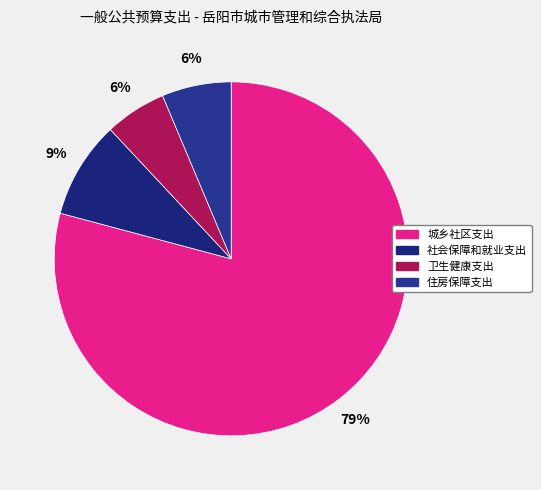

Do 卫生健康支出 and 住房保障支出 together represent more than half of the pie?

No